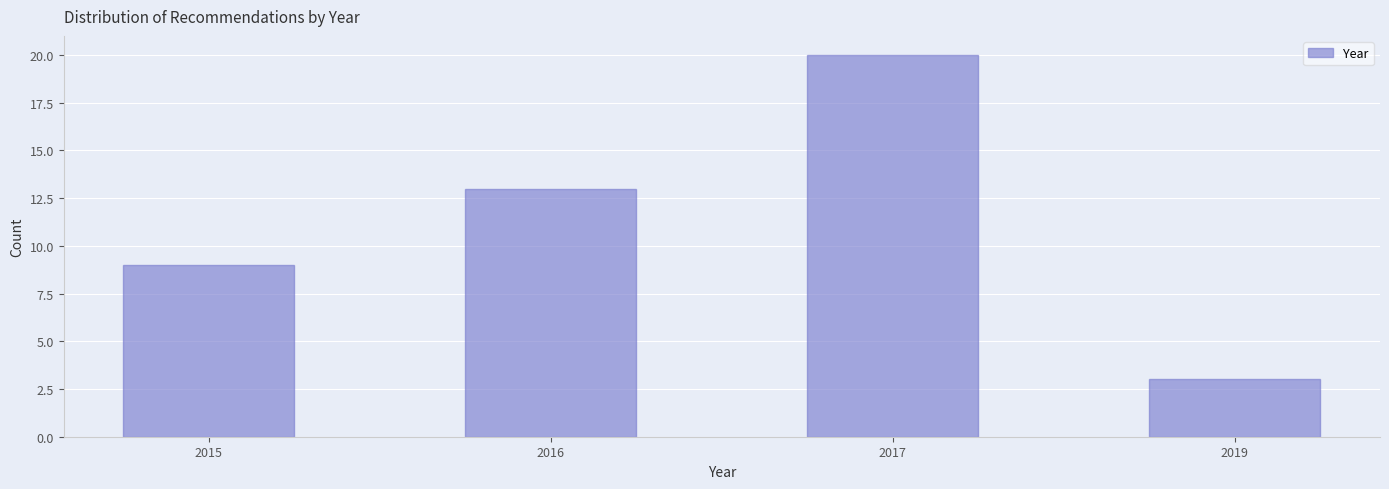

Reading right to left, extract all data points from this chart.

3	20	13	9